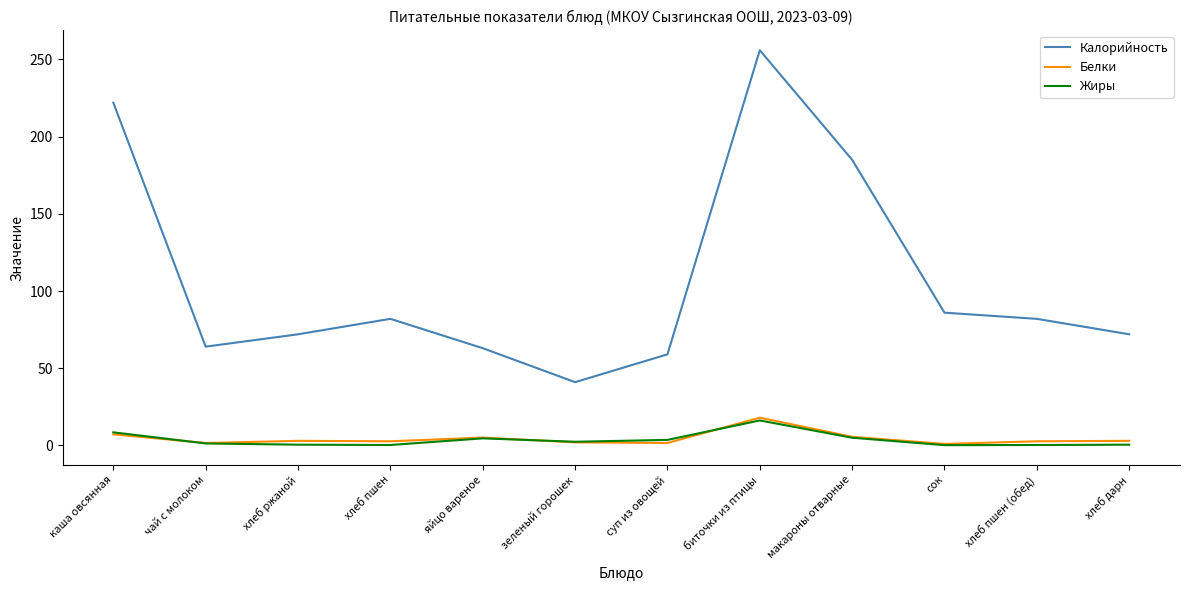

Which series has the widest spread of values?

Калорийность